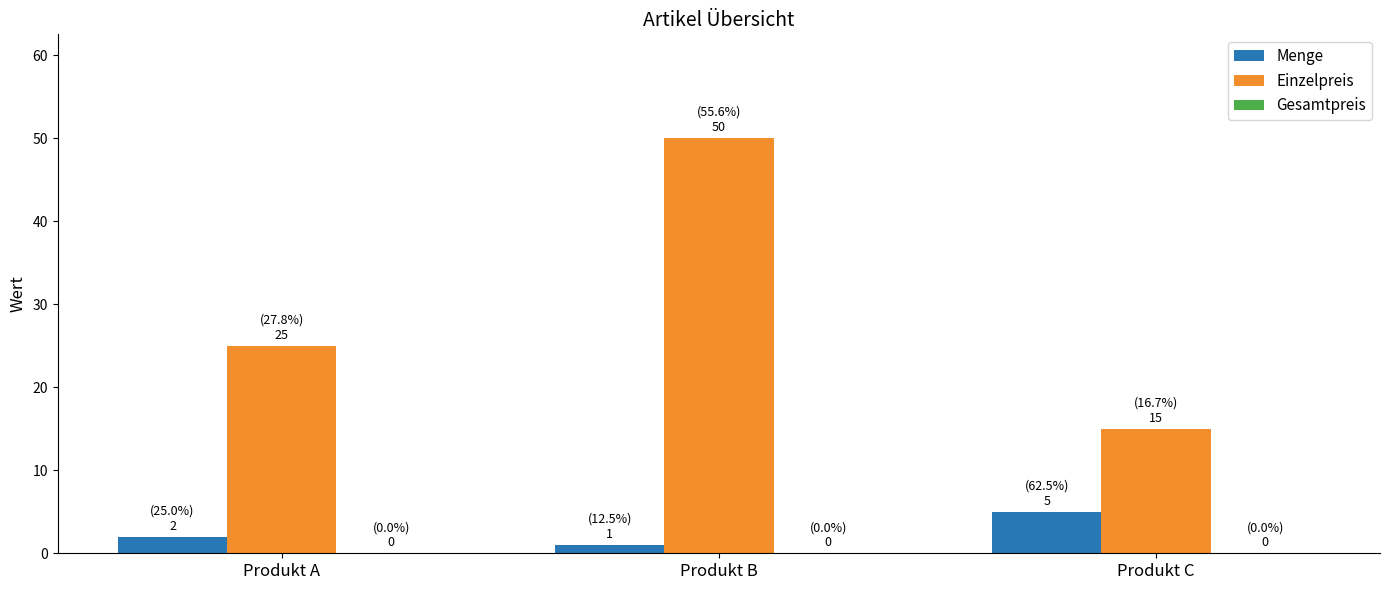

What is the spread (max minus min) of values at Produkt A?

23